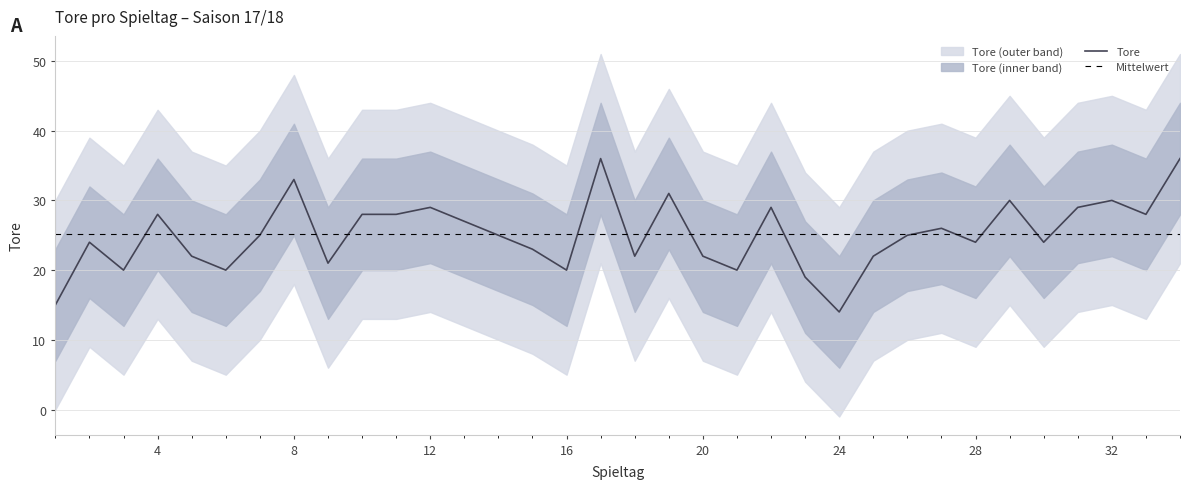

Rank the categories by value from lowest to highest.

24, 1, 23, 3, 6, 16, 21, 9, 5, 18, 20, 25, 15, 2, 28, 30, 7, 14, 26, 27, 13, 4, 10, 11, 33, 12, 22, 31, 29, 32, 19, 8, 17, 34